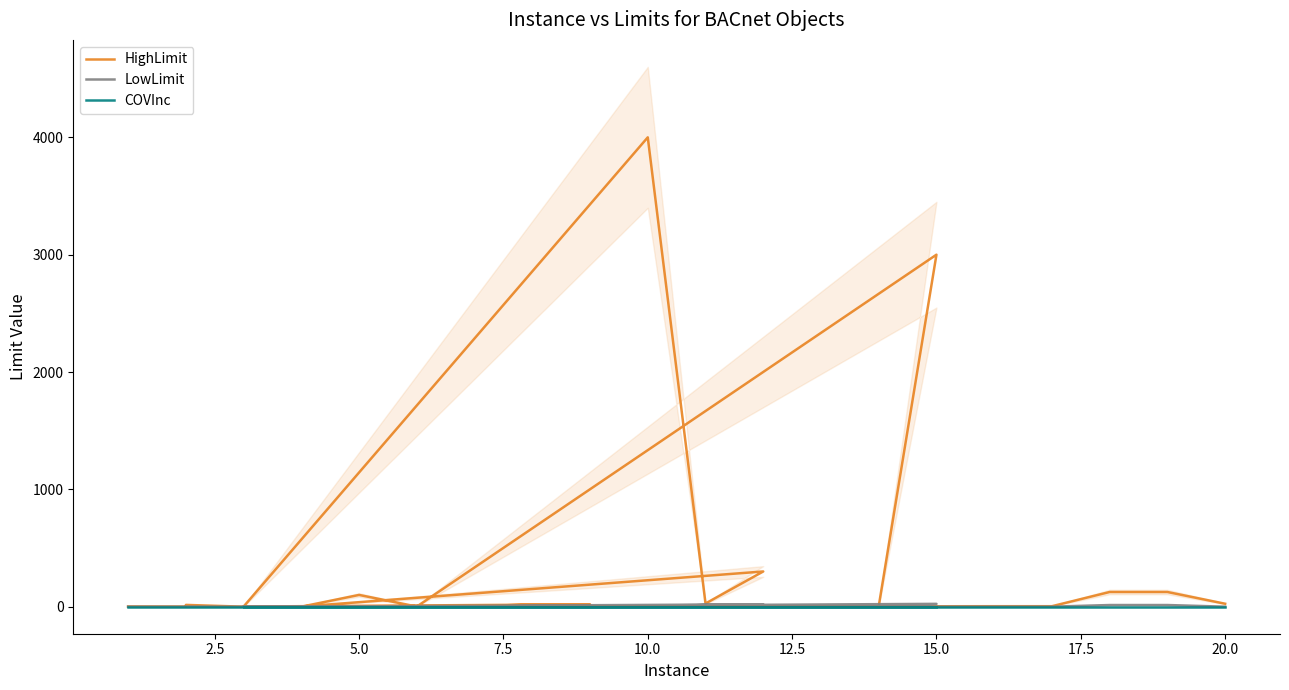

Reading right to left, what are all the values shown in this chart?

HighLimit: 25.0	125.0	125.0	4.0	4.0	1.0	1.0	1.0	1.0	1.0	3000.0	4.0	4.0	1.0	1.0	300.0	27.0	4000.0	1.0	20.0	20.0	2.0	1.0	100.0	0.0	0.0	15.0	1.0	1.0	2.0
LowLimit: 0.0	14.0	14.0	0.0	0.0	0.0	0.0	0.0	0.0	0.0	24.0	0.0	0.0	0.0	0.0	20.0	14.4	0.0	0.0	0.0	0.0	0.0	0.0	0.0	0.0	0.0	1.0	0.0	0.0	0.0
COVInc: 0.0	0.0	0.0	0.0	0.0	0.0	0.0	0.0	0.0	0.0	0.0	0.0	0.0	0.0	0.0	0.0	0.0	0.0	0.0	0.0	0.0	0.0	0.0	0.0	0.0	0.0	0.0	0.0	0.0	0.0